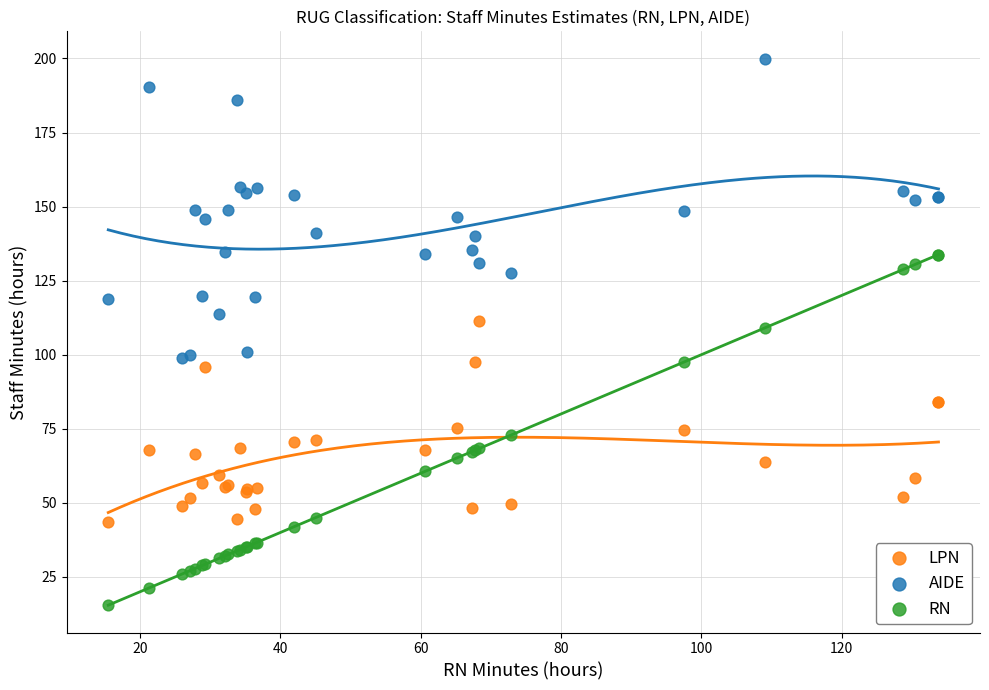

Which series has the largest Y range (max minus min)?

RN